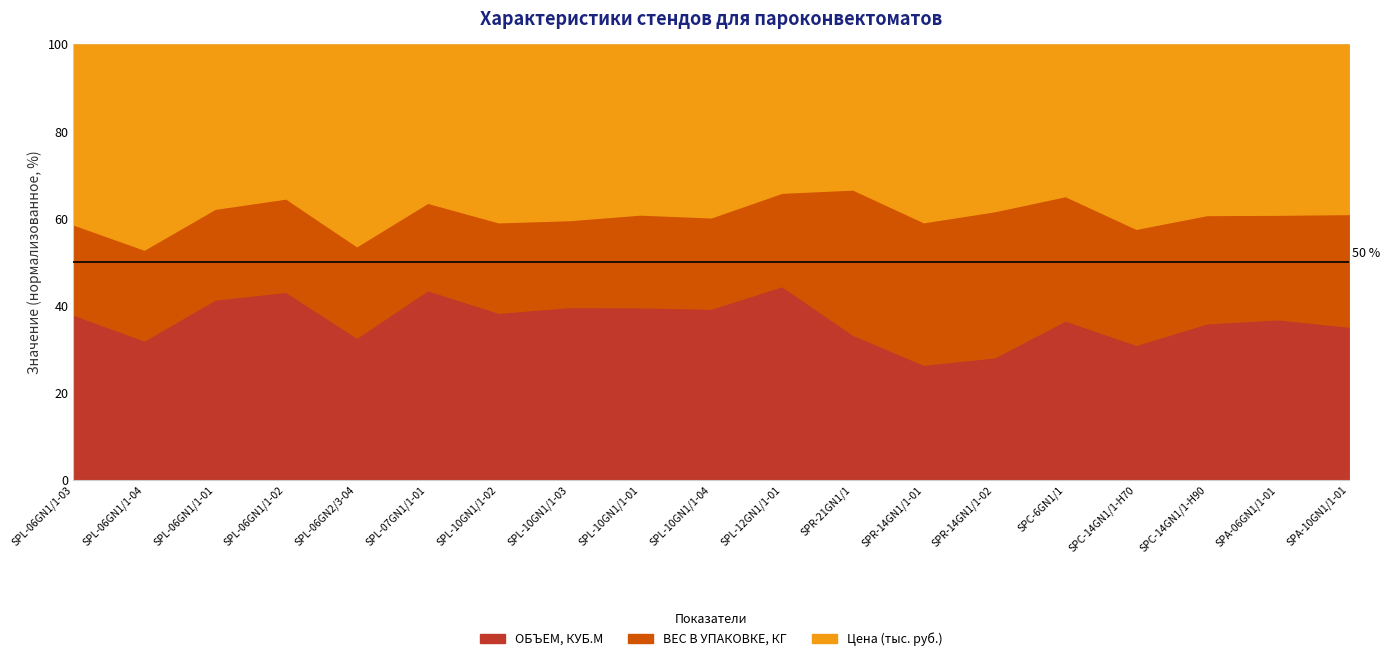

Which category has the lowest value in the ВЕС В УПАКОВКЕ, КГ series?

SPL-06GN2/3-04